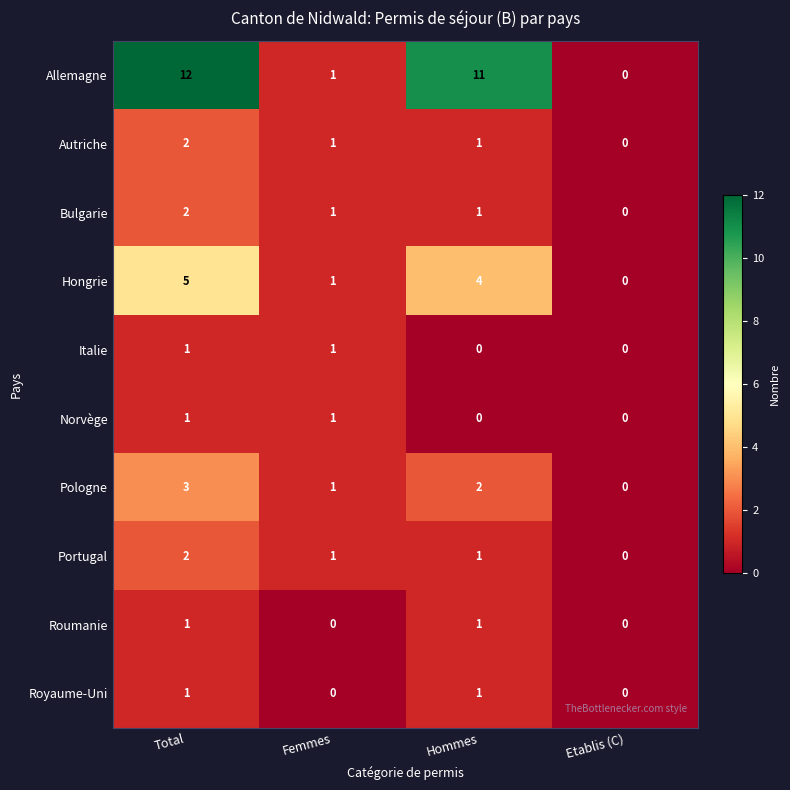

Between Total and Femmes, which series saw the biggest shift?

Allemagne